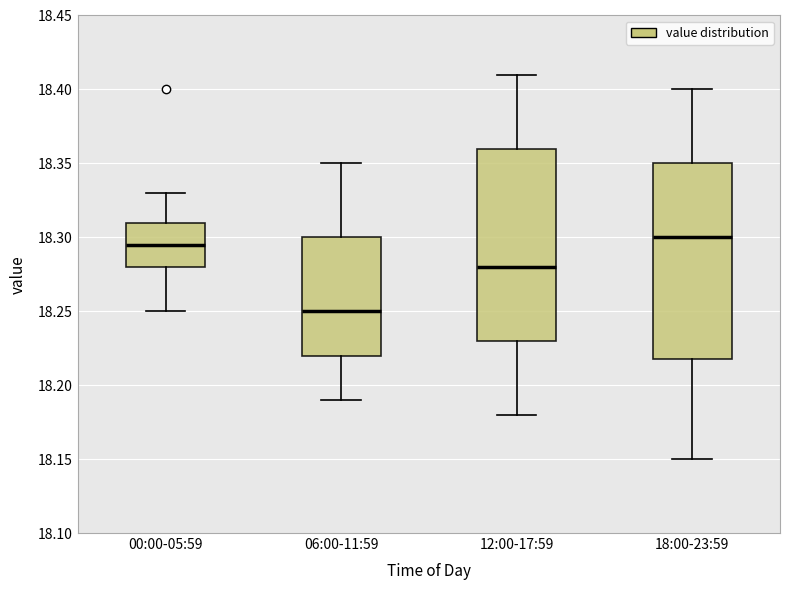

Which box's median line is the lowest?

06:00-11:59